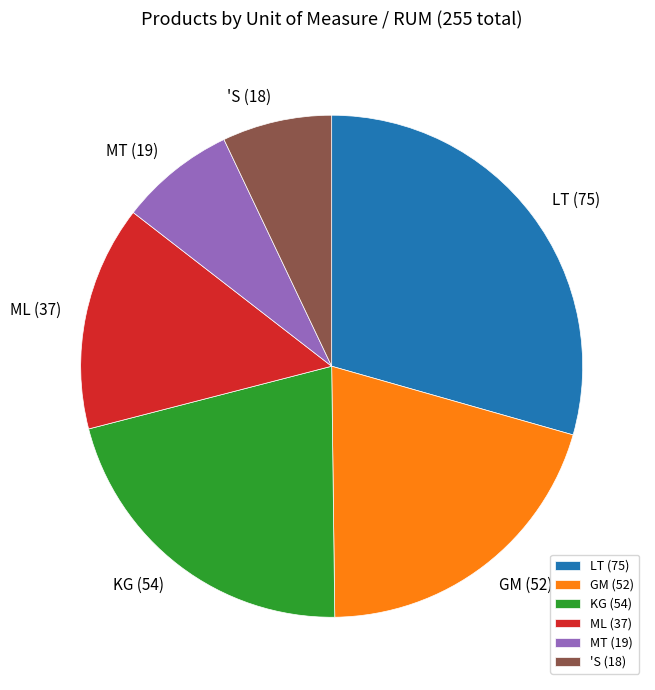

Approximately how many times larger is the value at GM (52) compared to 'S (18)?

2.9